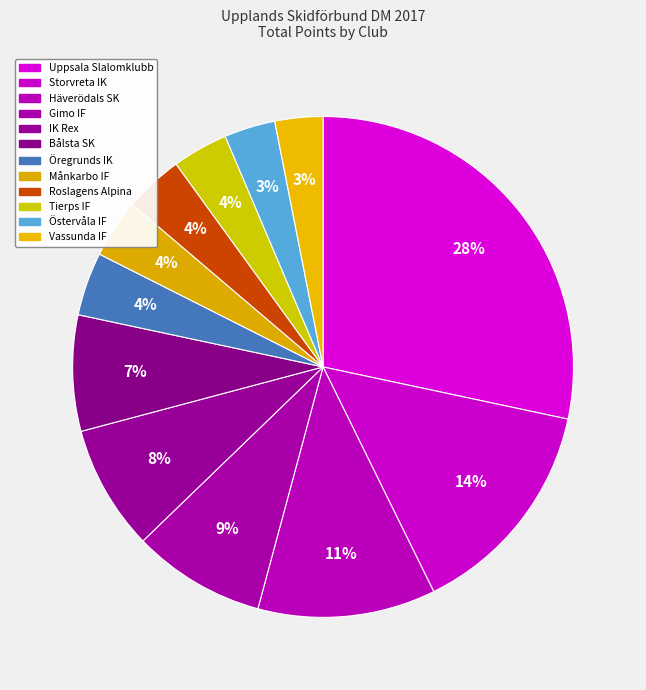

How many slices are in this pie chart?

12